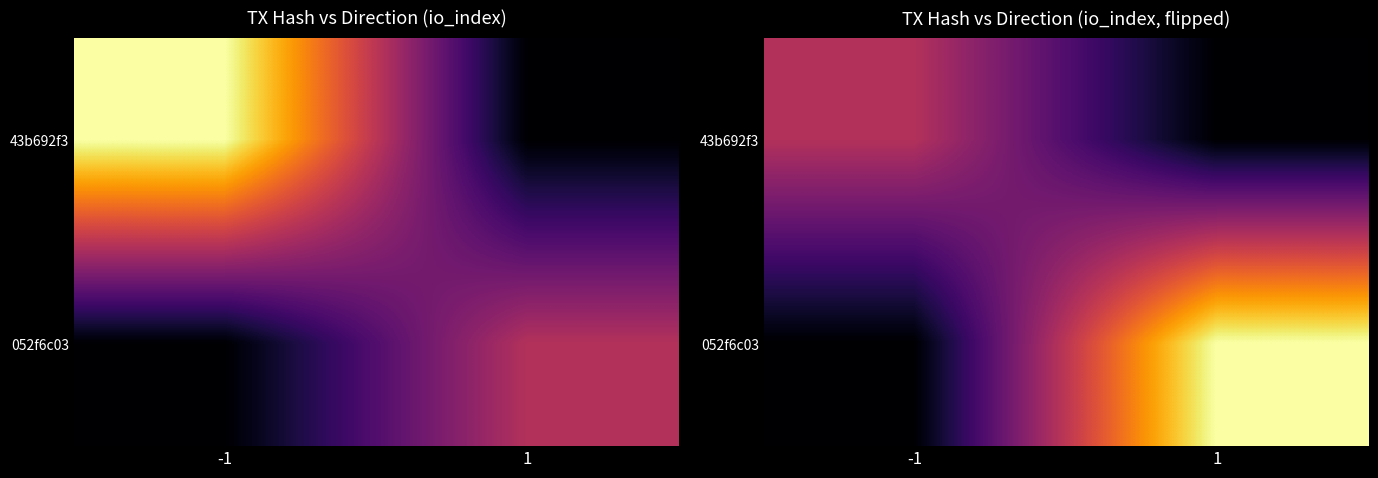

How many distinct data groups are displayed?

2